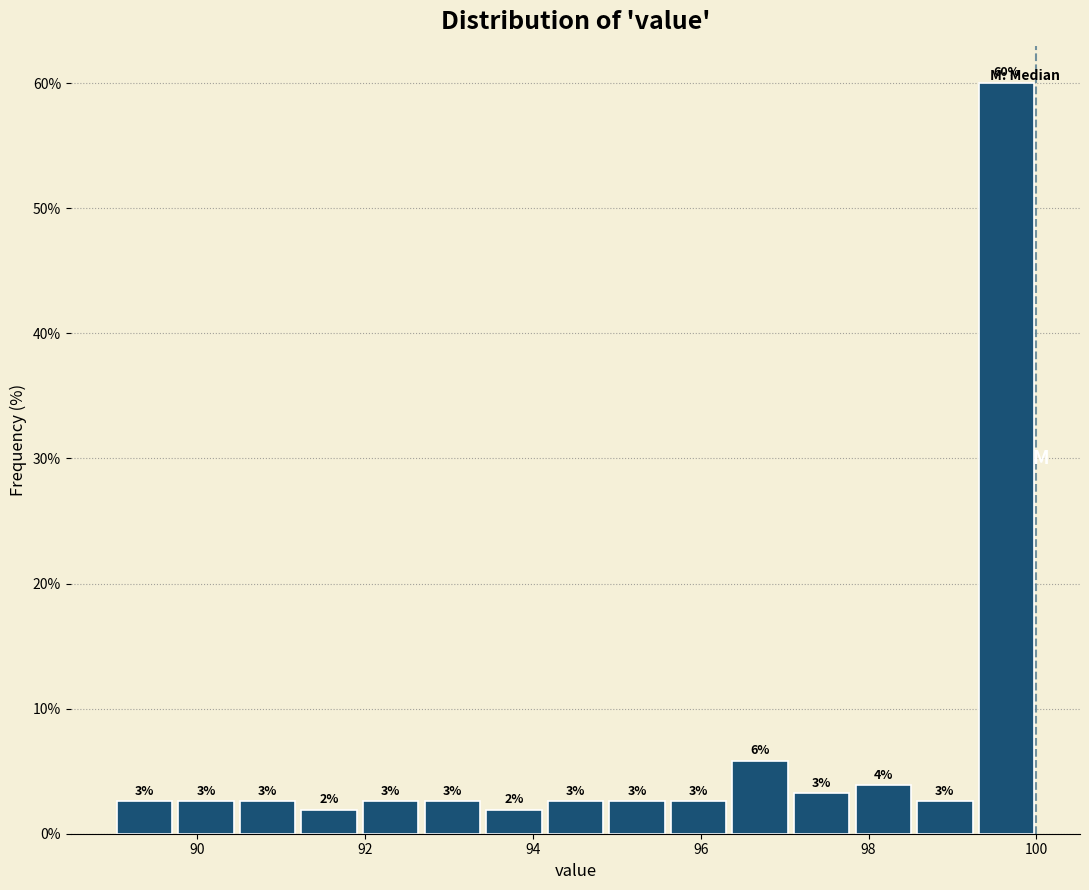

Around what value on the x-axis is the tallest bar? Give the approximate position of its centre, as read against the axis.

99.6